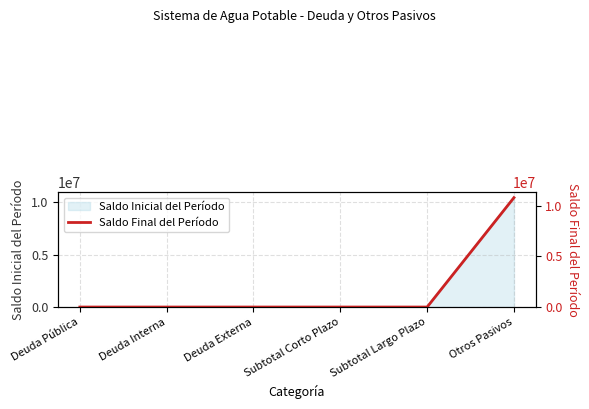

Reading left to right, transcribe all the data shown in this chart.

0.0	0.0	0.0	0.0	0.0	10782361.2